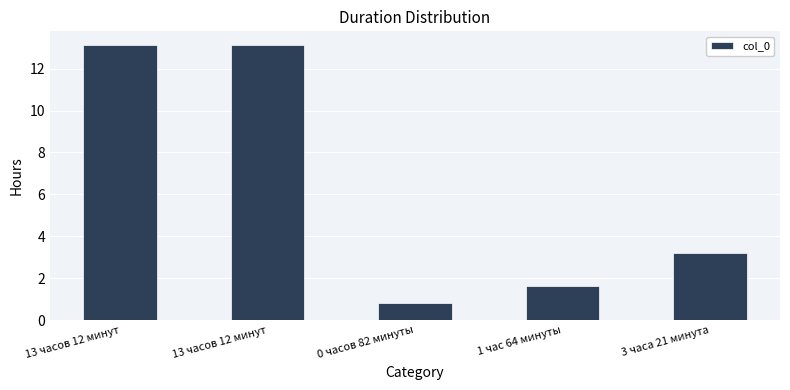

How many bars are there in total?

5